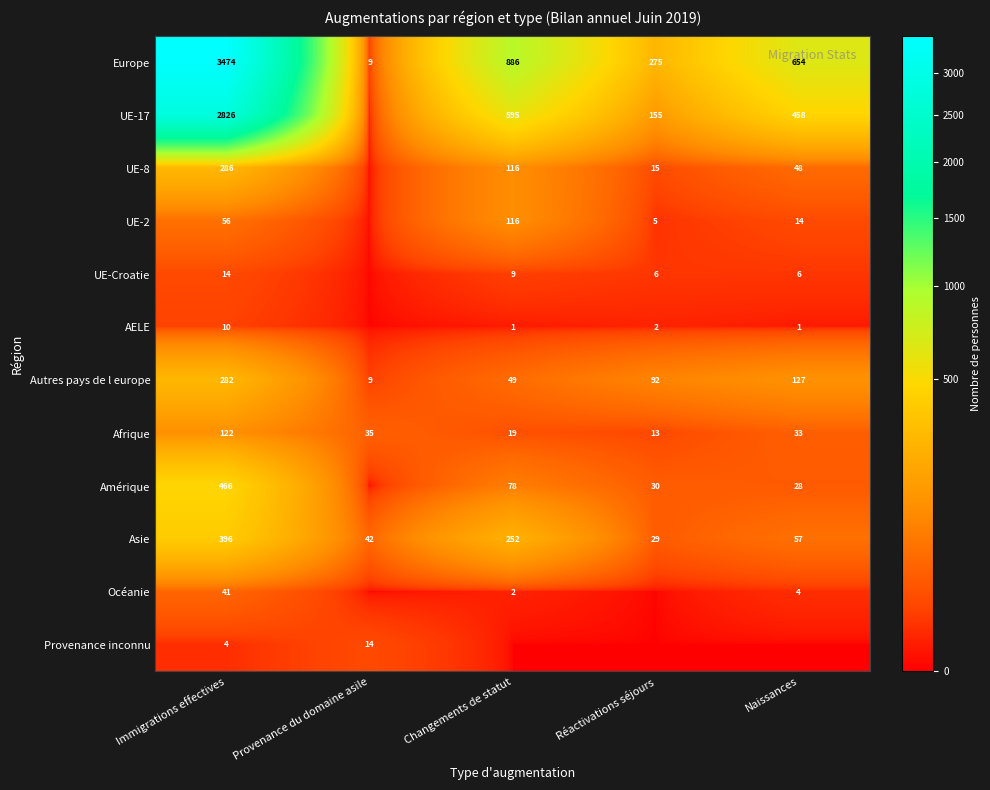

What is the total value across all series at Réactivations séjours?

622